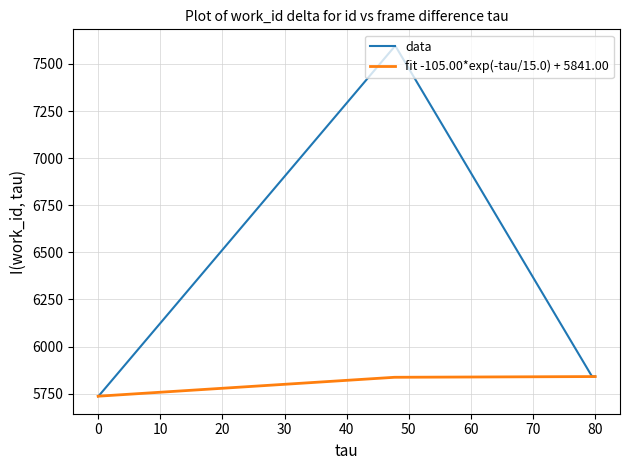

Which series has the widest spread of values?

data